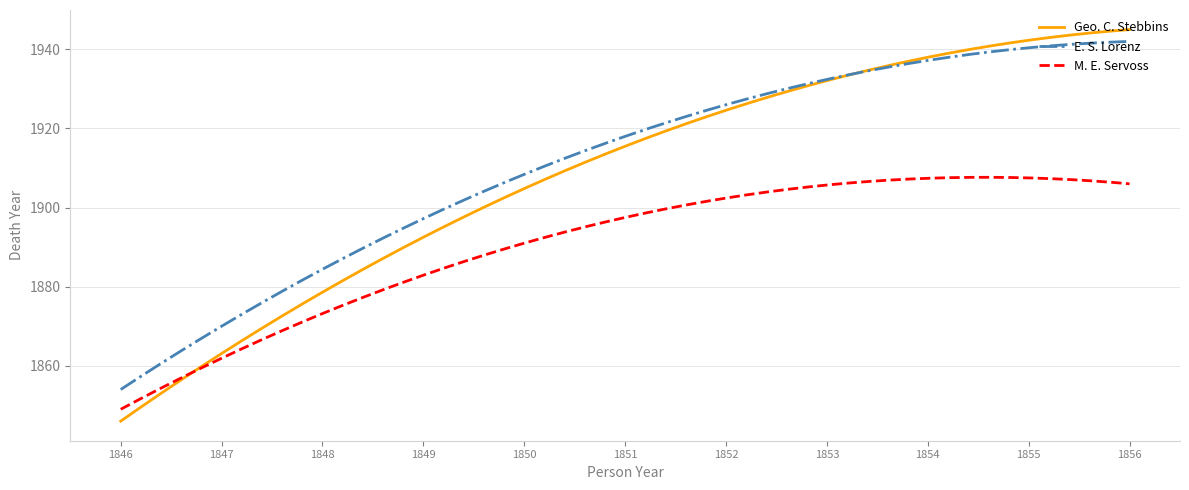

True or false: E. S. Lorenz and M. E. Servoss intersect in this chart.

False